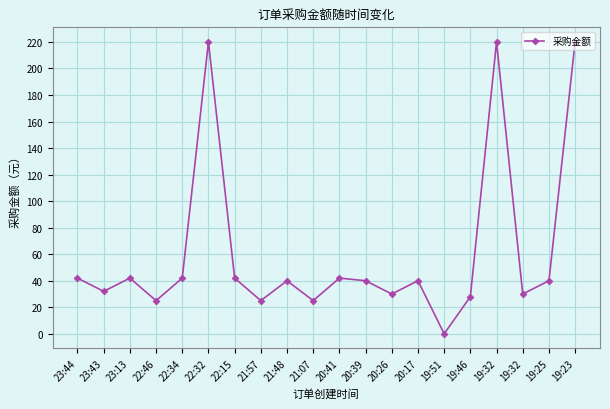

What is the label of the 5th point from the left?

22:34